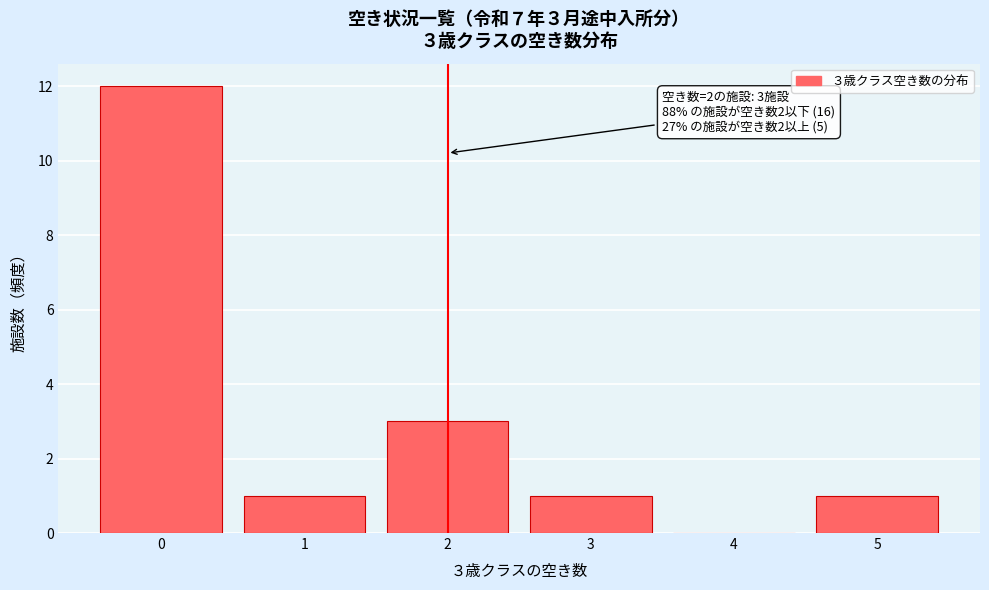

Which range on the x-axis has the tallest bar?

-0.5 to 0.5